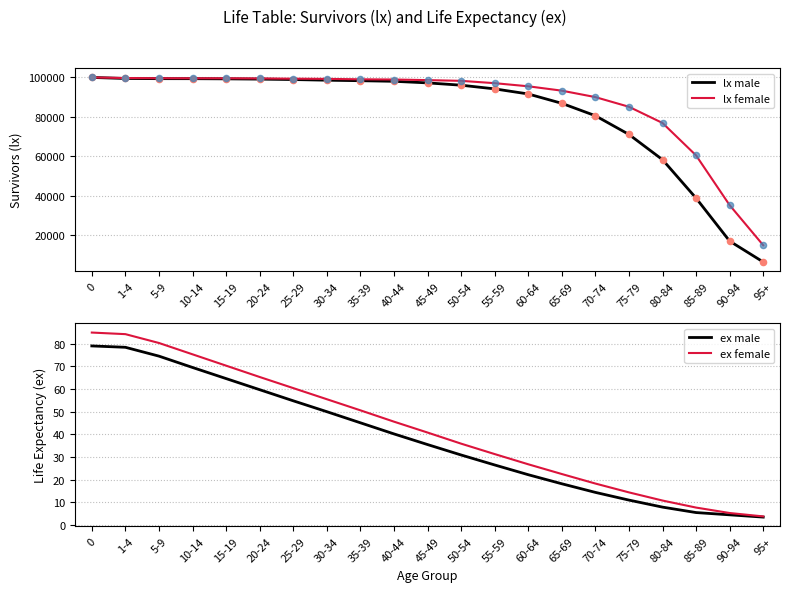

At how many categories does at least one series exceed 52794?

19